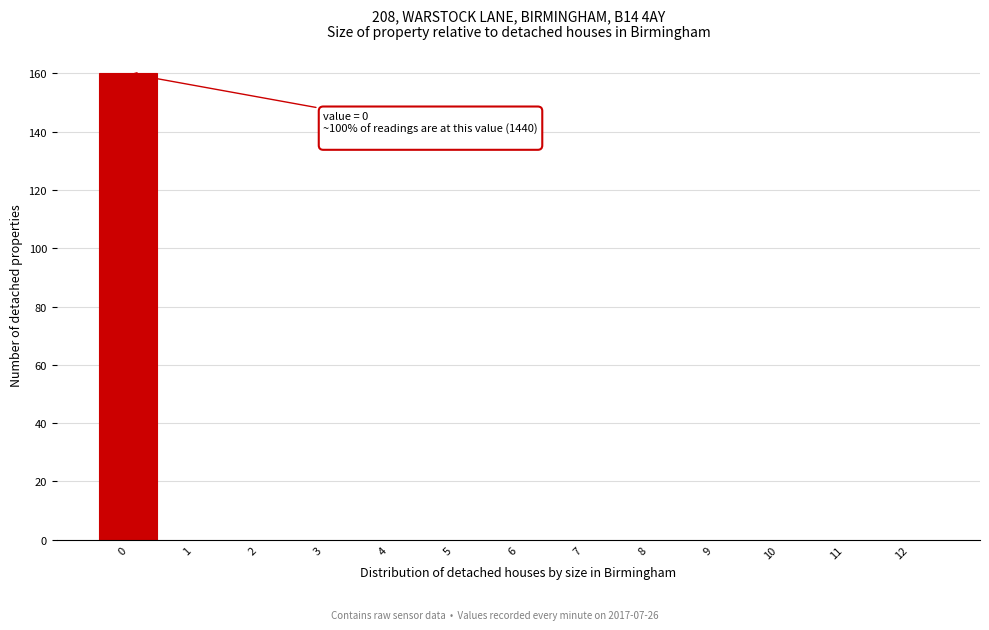

Reading left to right, what are all the values shown in this chart?

0=160	1=0	2=0	3=0	4=0	5=0	6=0	7=0	8=0	9=0	10=0	11=0	12=0